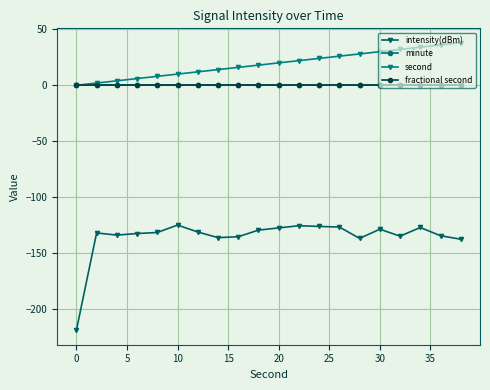

True or false: fractional second and minute cross at least once.

False